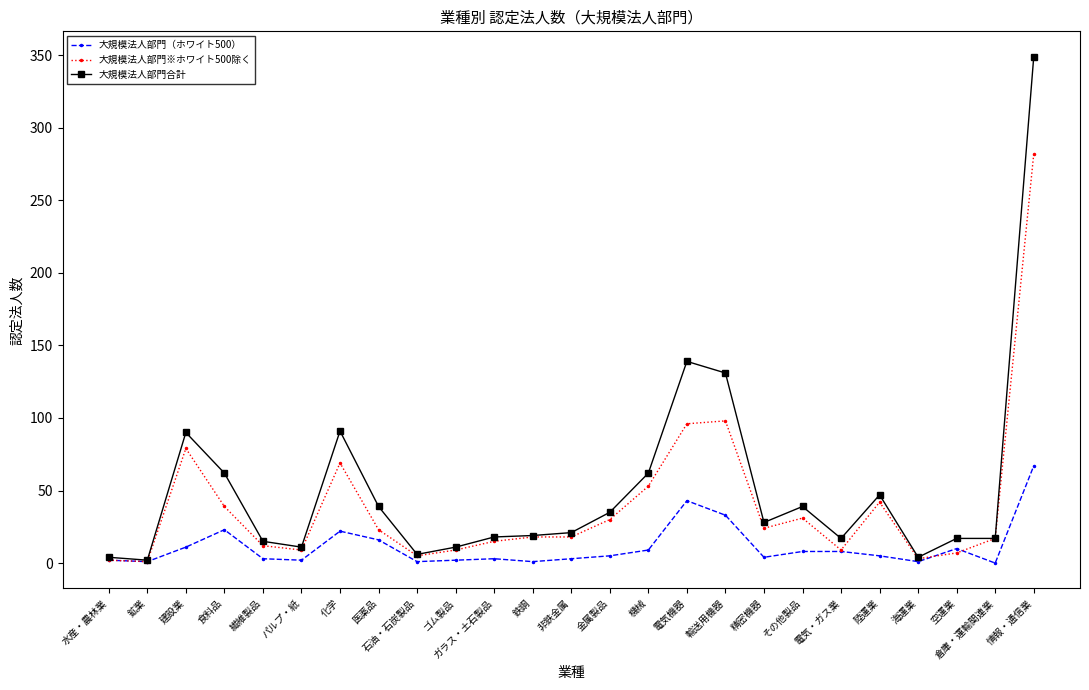

Where is 大規模法人部門合計 nearest to the value 175?

電気機器